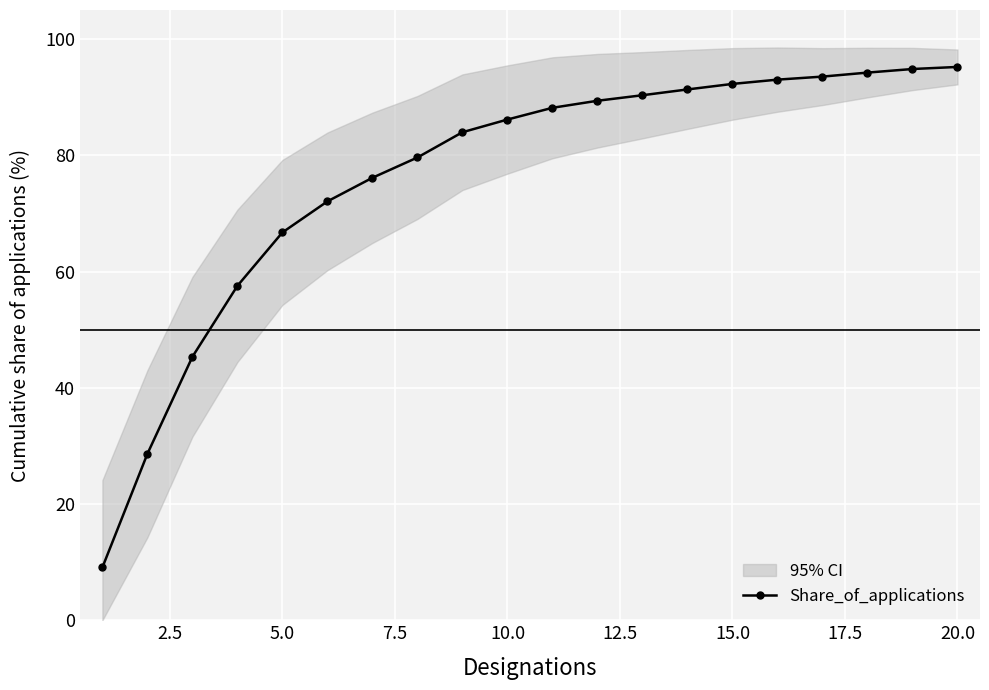

What is the average value?

76.4